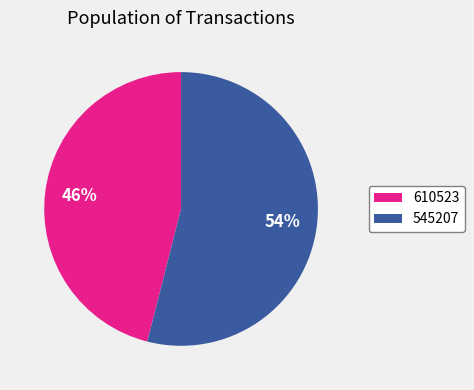

To the nearest percent, what portion does 610523 represent?

46%